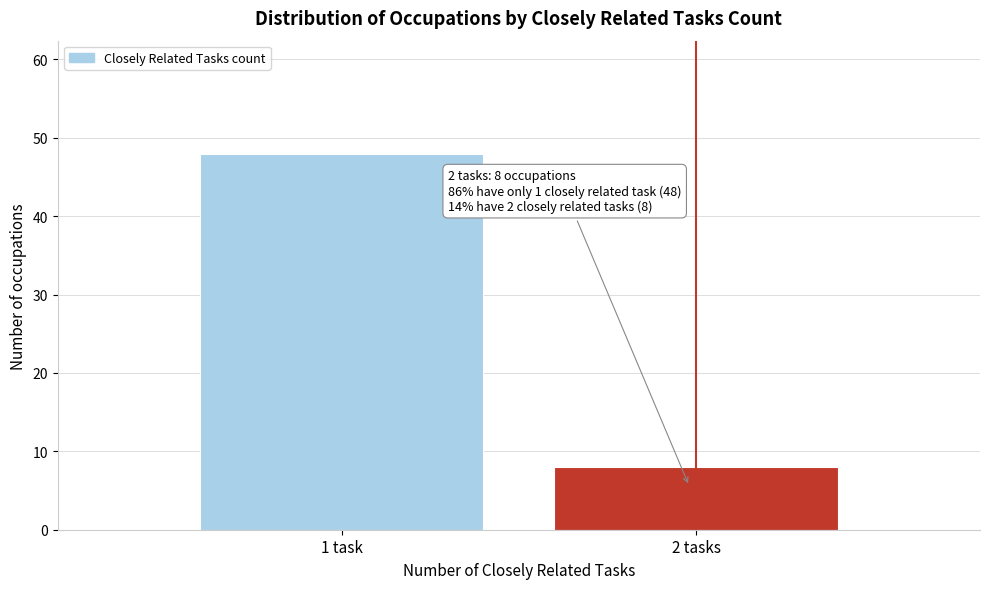

Reading left to right, extract all data points from this chart.

1 task=48	2 tasks=8